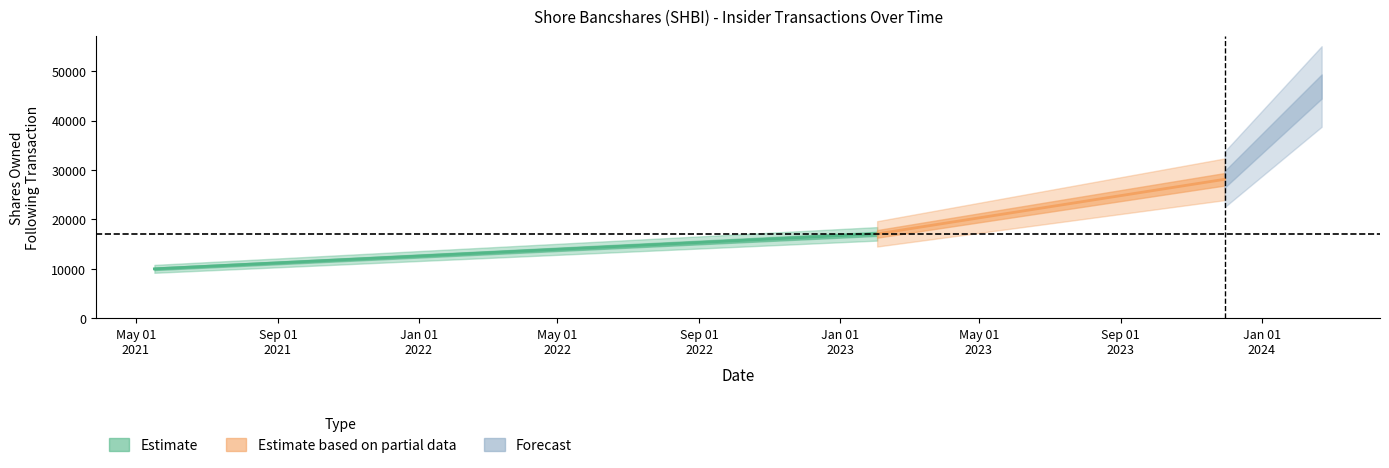

Does the chart display data point markers on the line(s)?

No